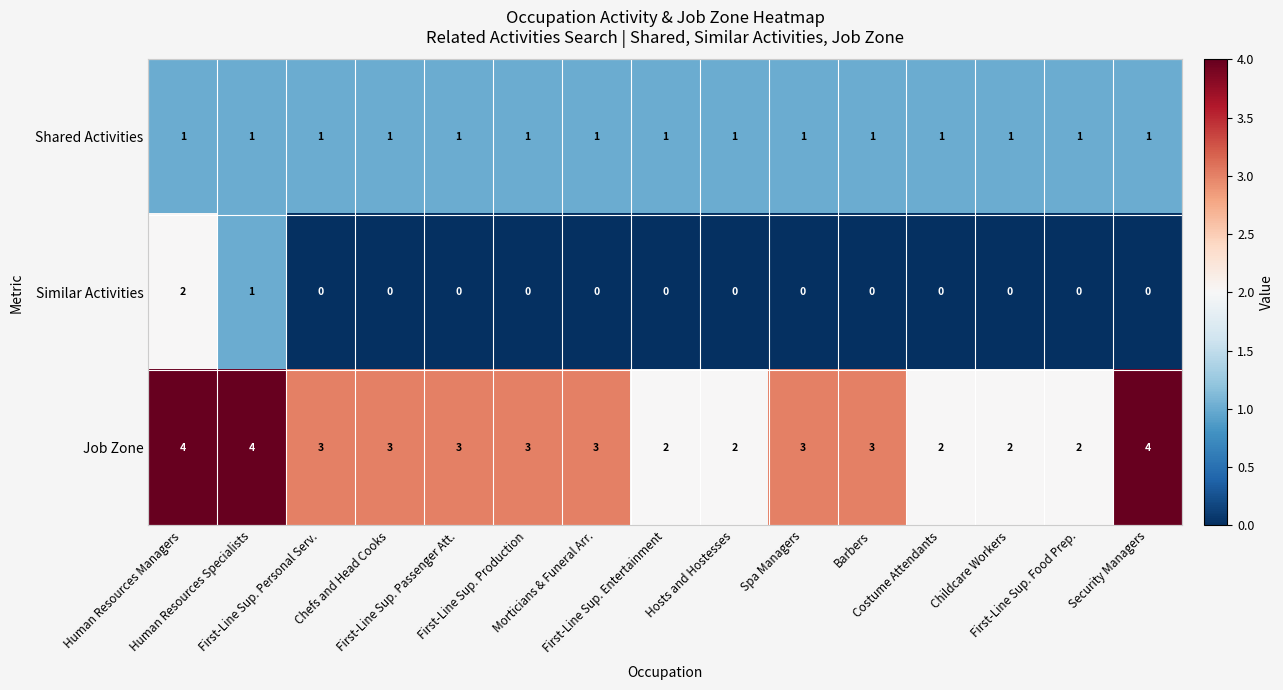

Count the Similar Activities values in the range 0 to 1.

14